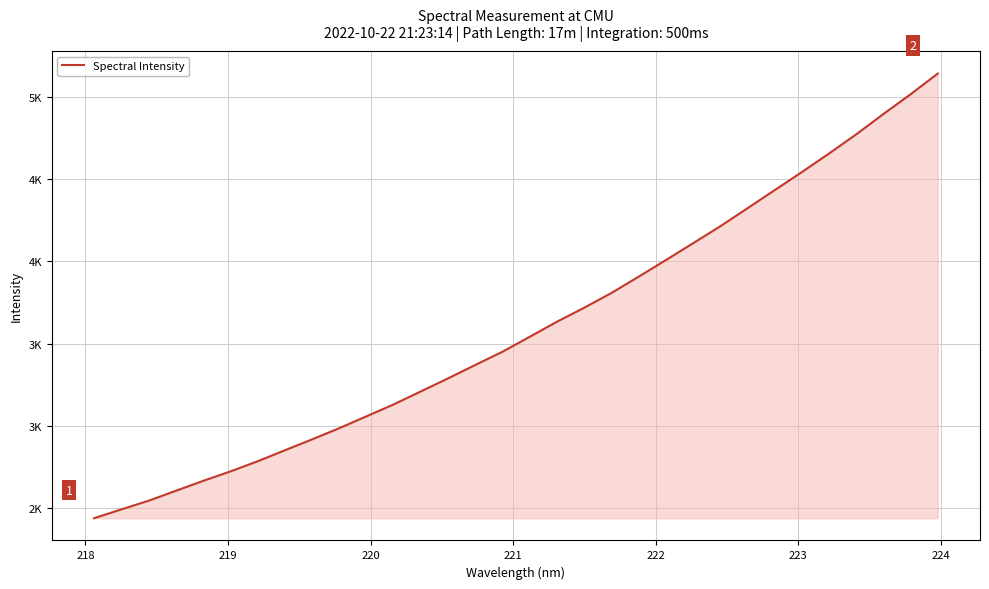

Does the chart display data point markers on the line(s)?

No